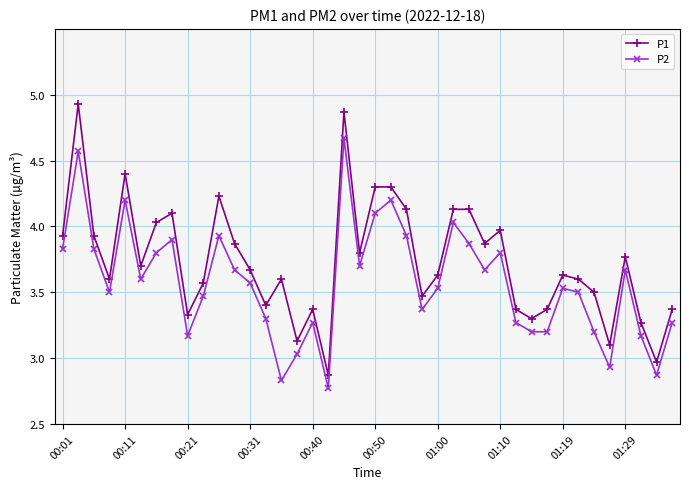

What is the difference between the maximum and minimum values in the P1 series?

2.1